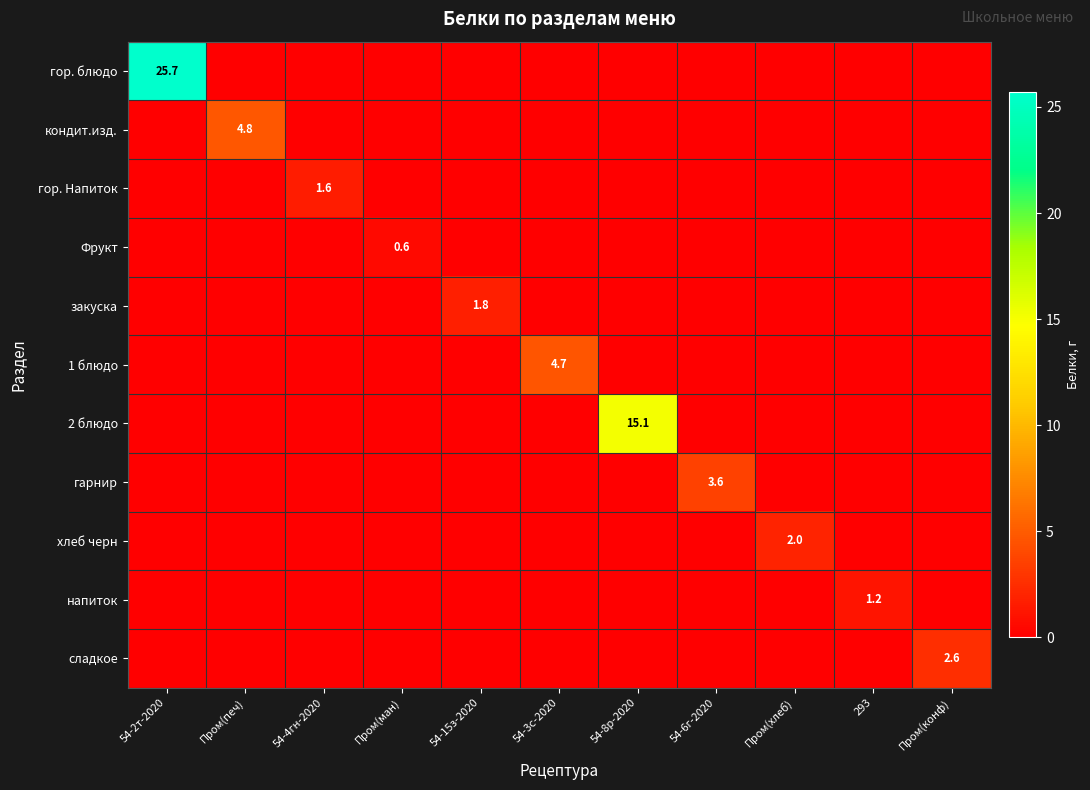

The закуска series shows 1.8 at 54-15з-2020. True or false?

True